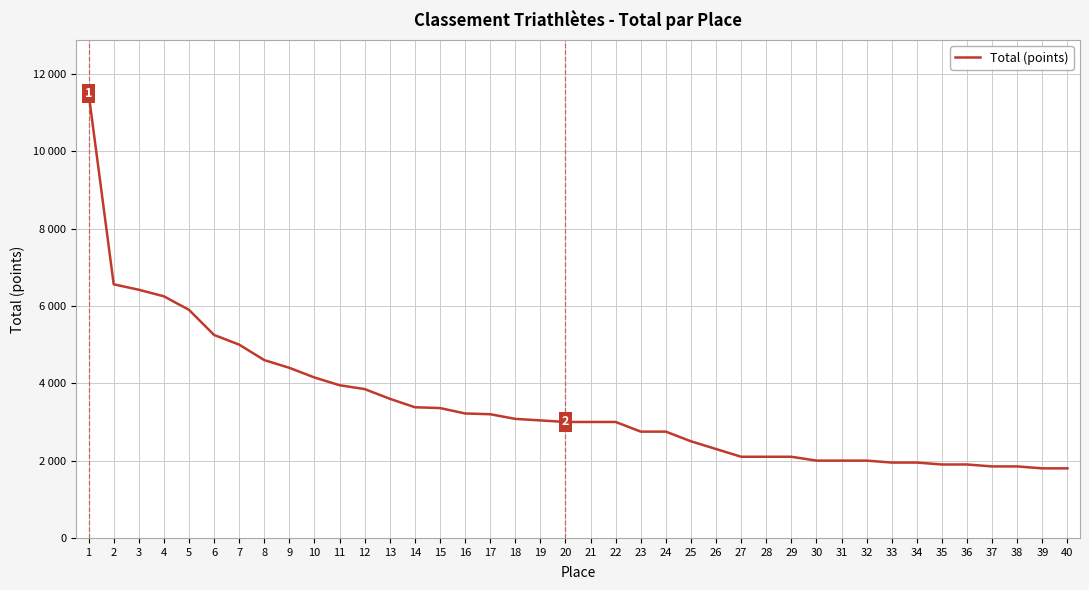

List the labels in order of value, smallest first.

39, 40, 37, 38, 35, 36, 33, 34, 30, 31, 32, 27, 28, 29, 26, 25, 23, 24, 20, 21, 22, 19, 18, 17, 16, 15, 14, 13, 12, 11, 10, 9, 8, 7, 6, 5, 4, 3, 2, 1